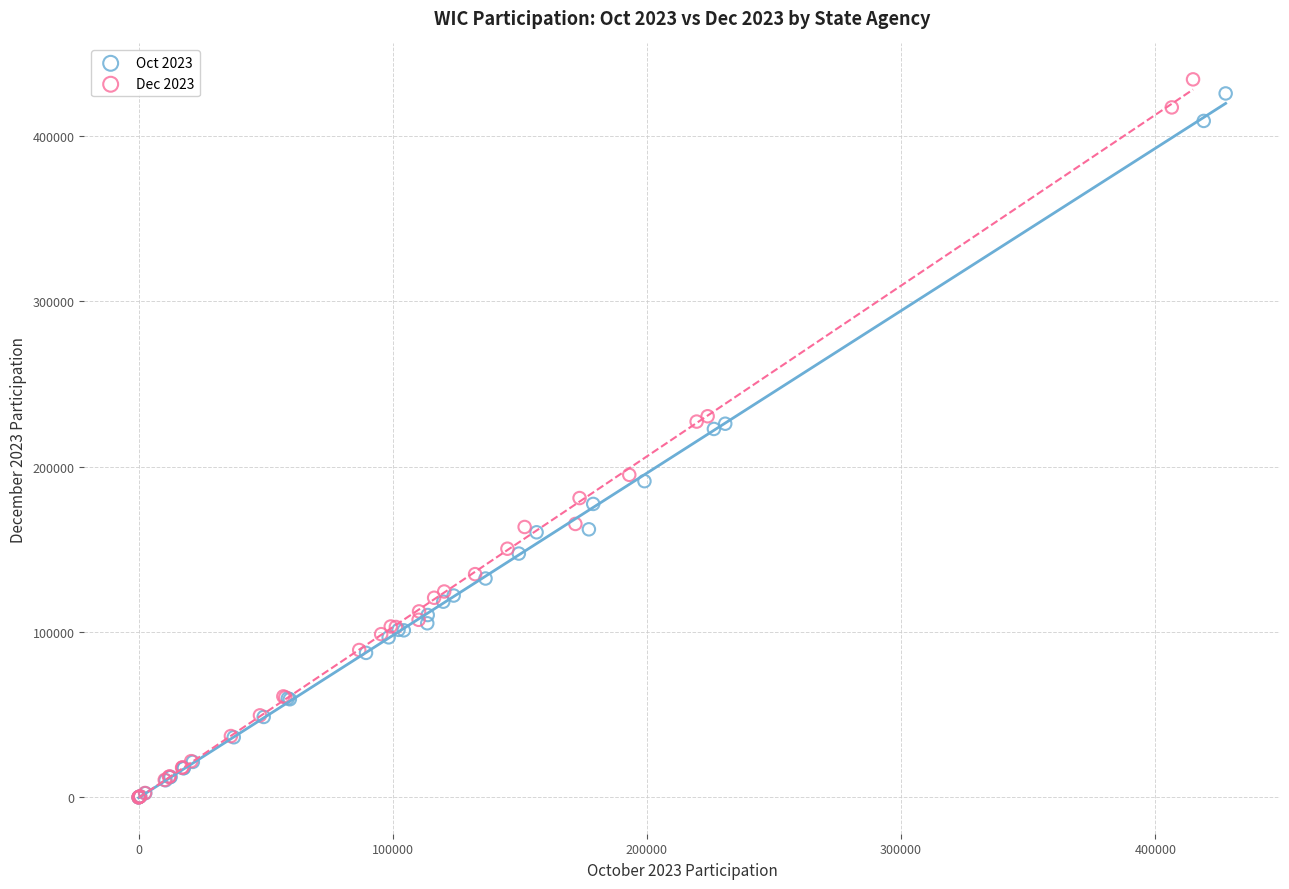

Which series reaches the maximum Y coordinate?

Dec 2023